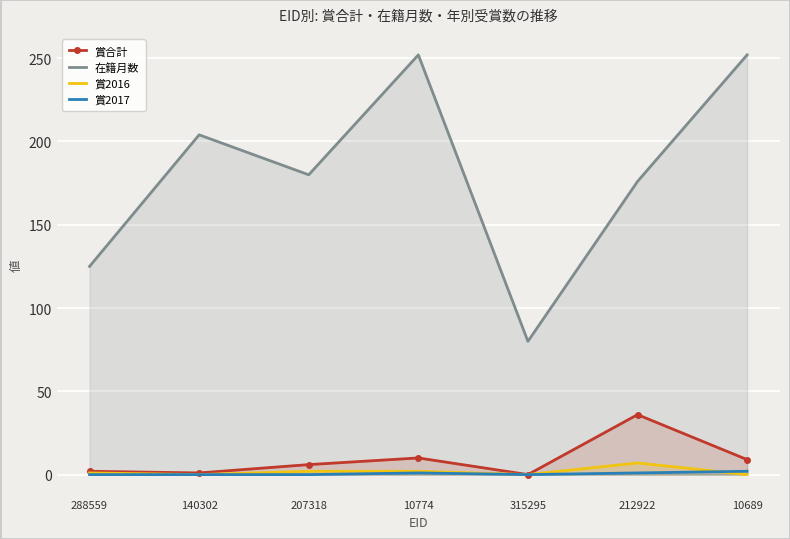

What is the difference between the 在籍月数 values at 207318 and 212922?

4